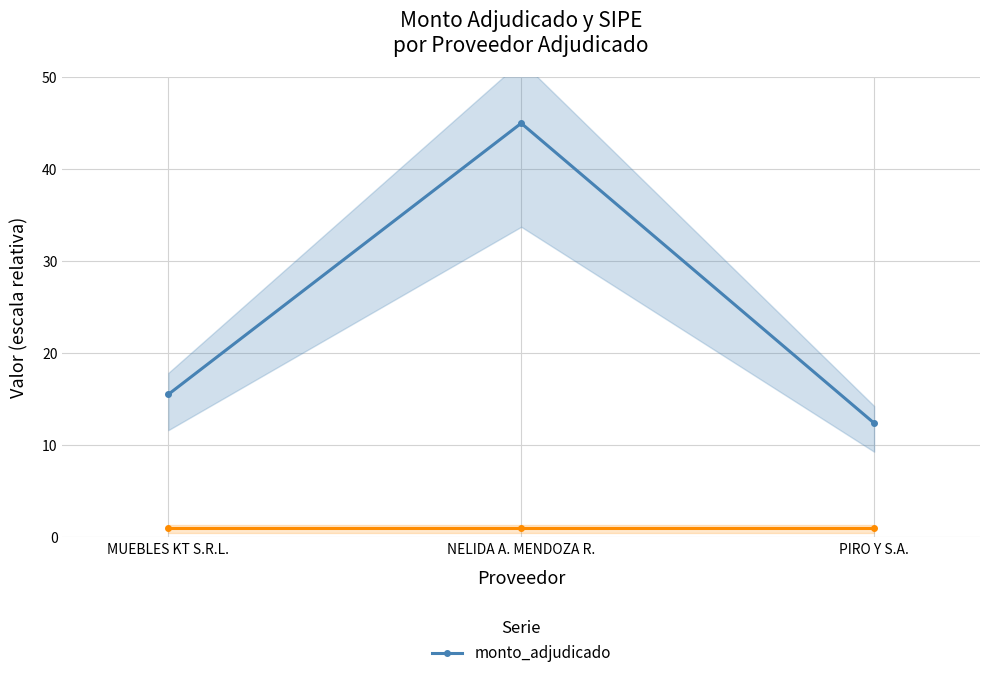

How many distinct data groups are displayed?

1